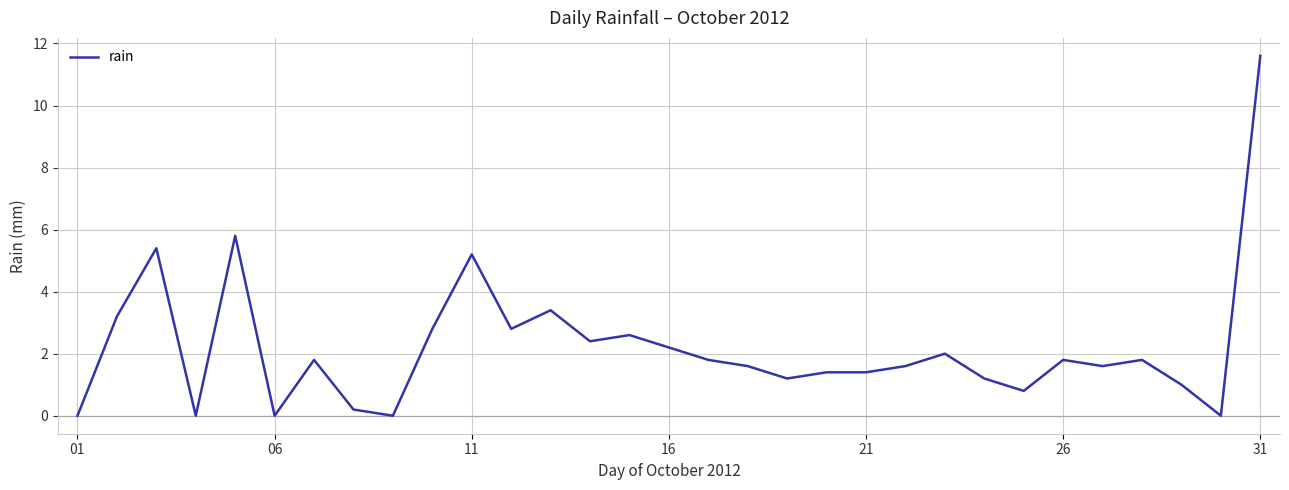

What is the greatest value displayed?

11.6